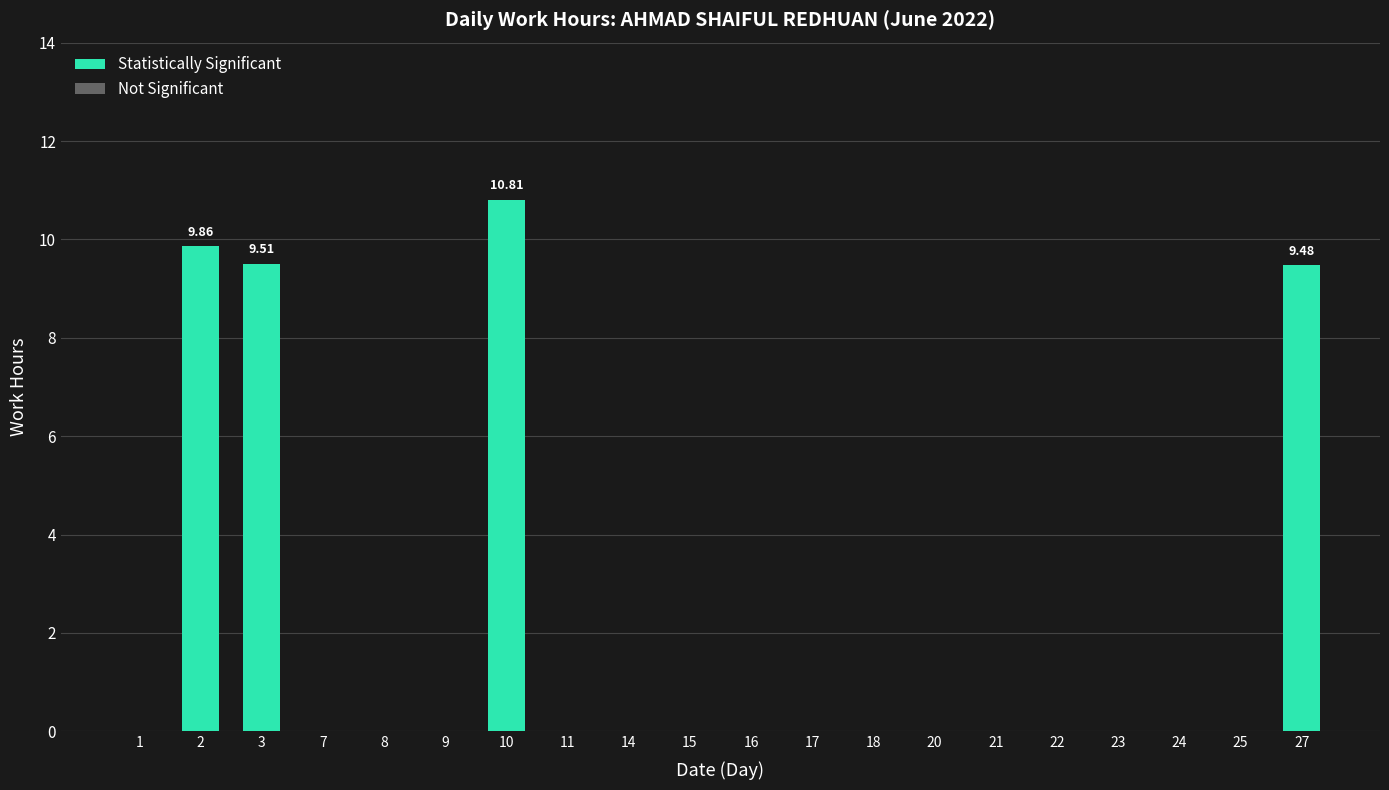

What is the change in value from 2 to 20?

-9.9